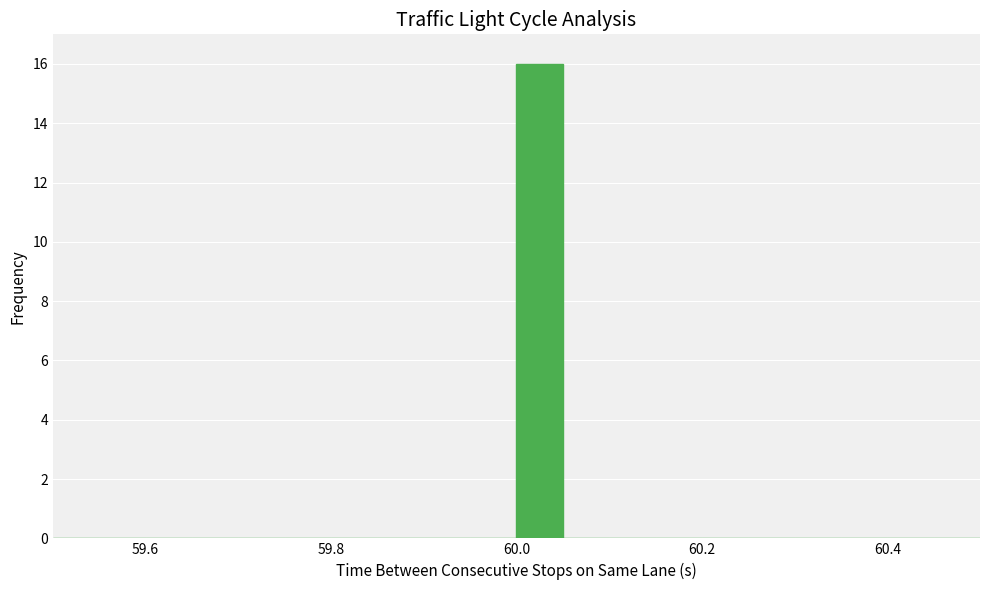

Around what value on the x-axis is the tallest bar? Give the approximate position of its centre, as read against the axis.

60.02